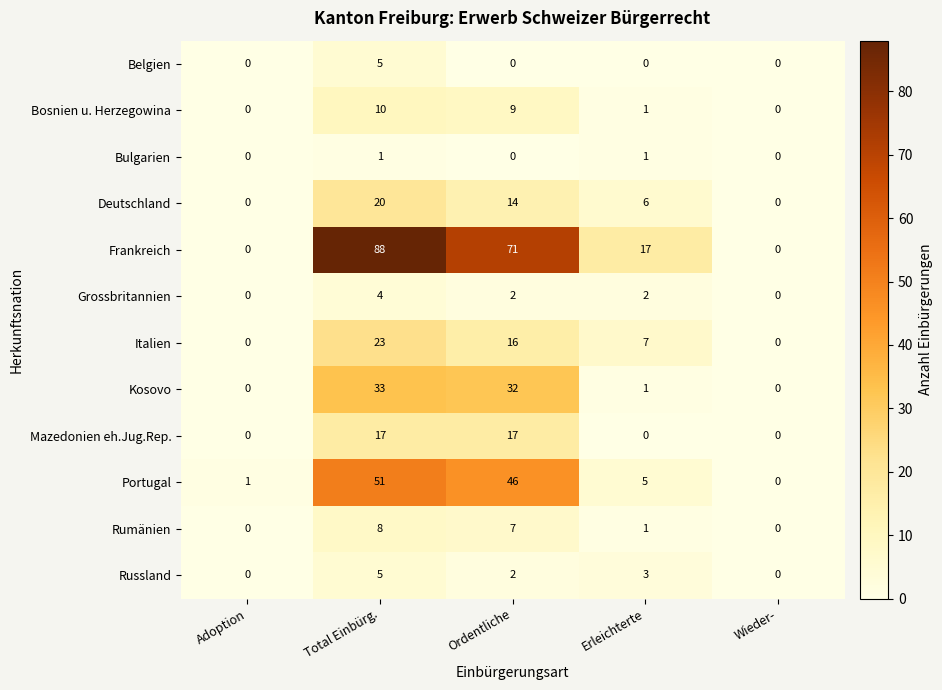

How many data points in Frankreich are less than 17?

2